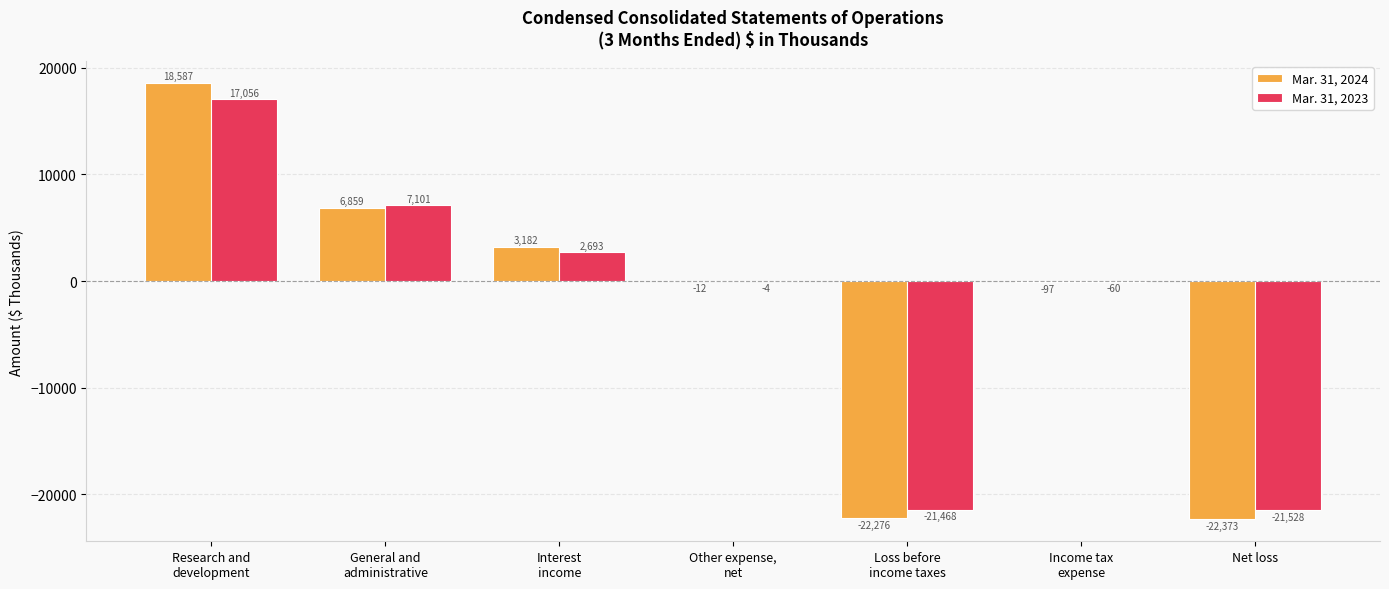

True or false: Mar. 31, 2023 has a value of -21468 at Loss before
income taxes.

True